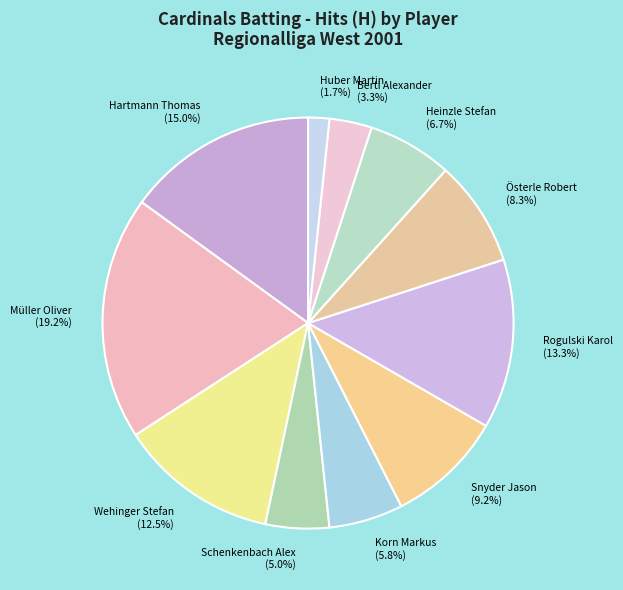

Does Hartmann Thomas represent more than half of the total?

No